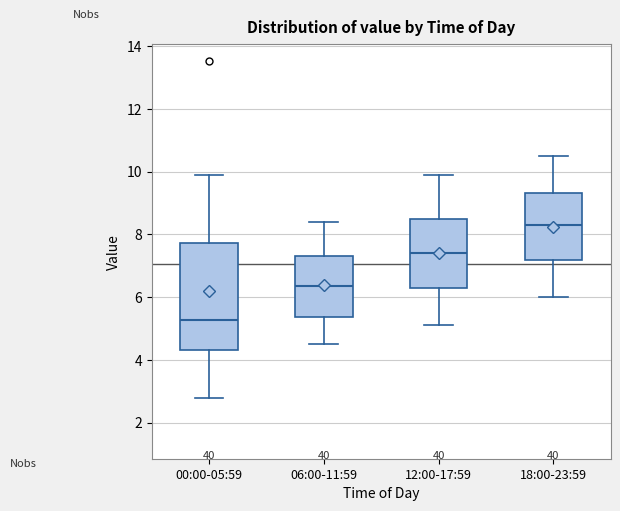

Where is the upper edge of the box for 06:00-11:59 on the y-axis? The values are not printed on the chart, so give them approximately, as read against the axis.

7.4